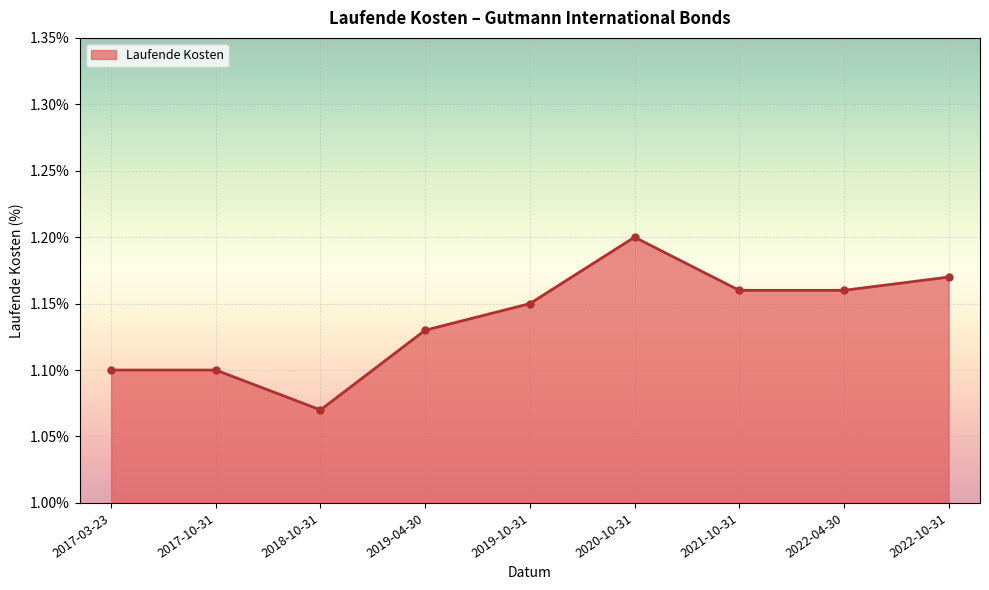

Which label corresponds to the largest value in the chart?

2020-10-31